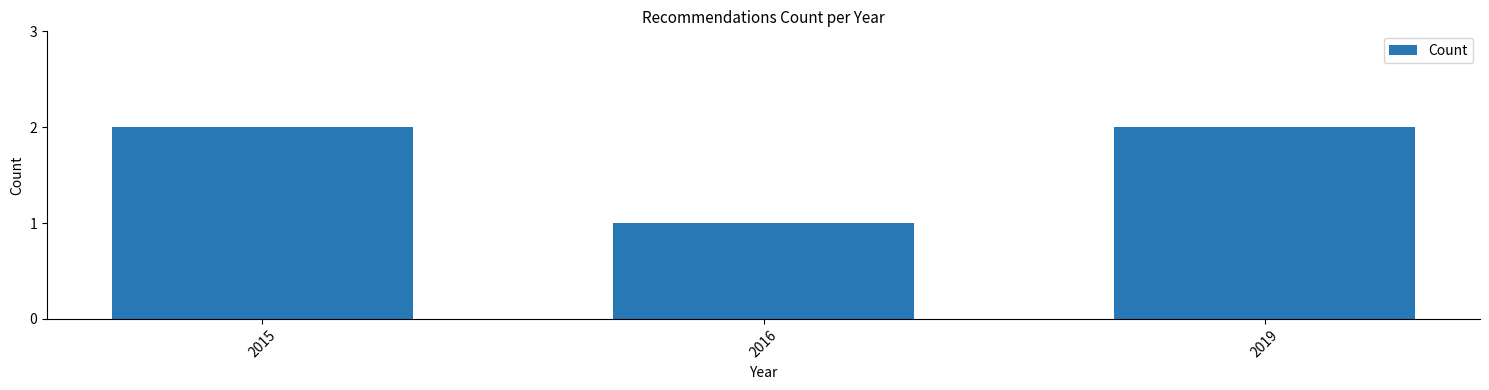

Reading left to right, transcribe all the data shown in this chart.

2015=2	2016=1	2019=2